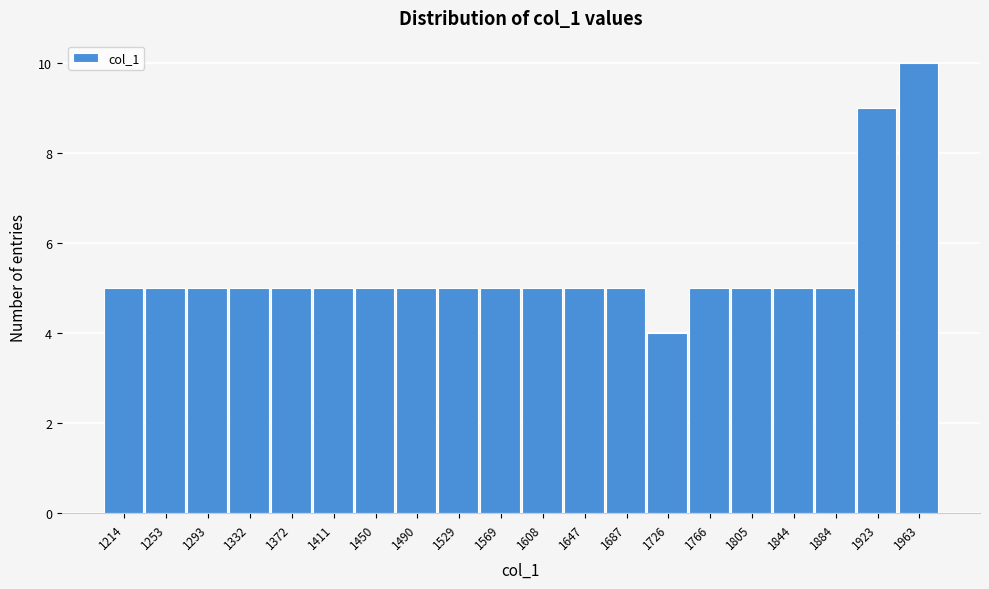

Reading left to right, list all the values displayed in this chart.

1214=5	1253=5	1293=5	1332=5	1372=5	1411=5	1450=5	1490=5	1529=5	1569=5	1608=5	1647=5	1687=5	1726=4	1766=5	1805=5	1844=5	1884=5	1923=9	1963=10